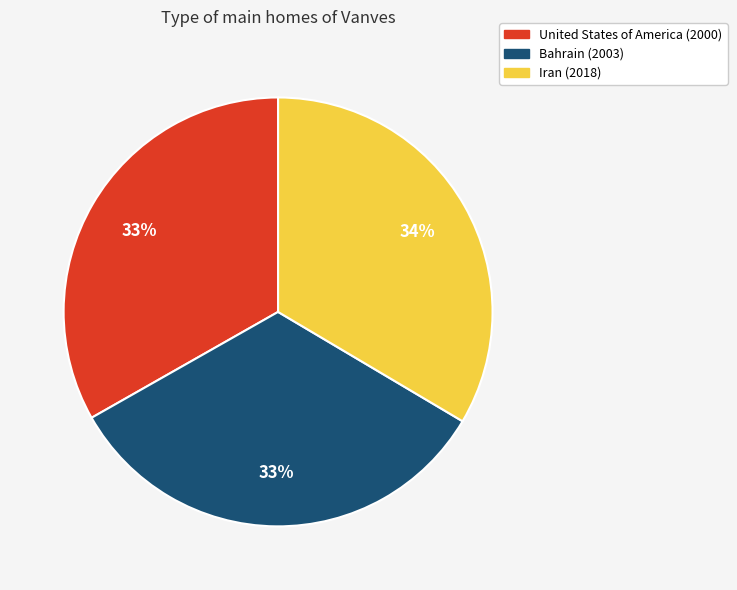

Is the sum of Bahrain and Iran greater than half?

Yes